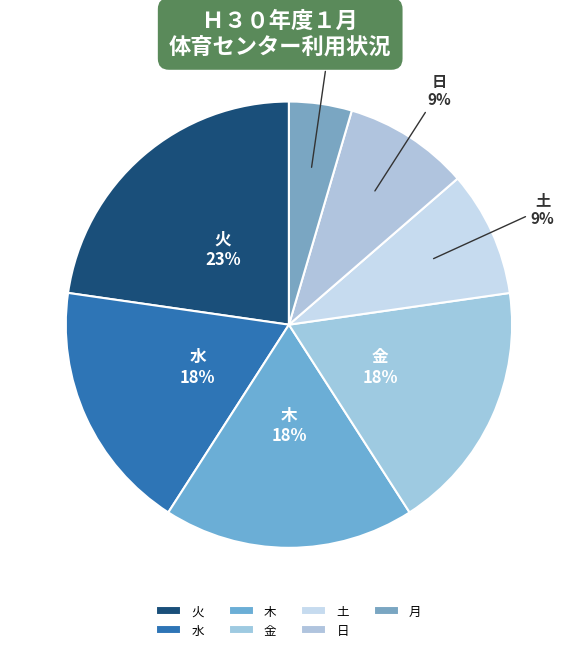

Between 月 and 木, which is larger?

木